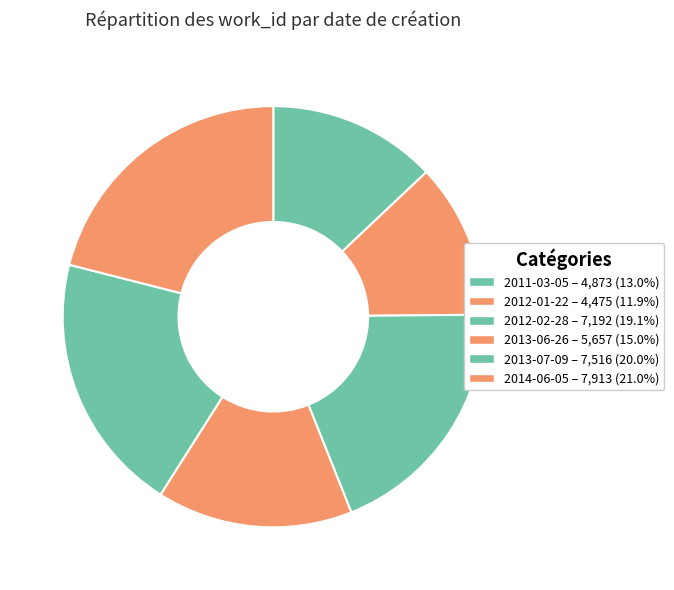

Does 2014-06-05 account for over 50% of the chart?

No